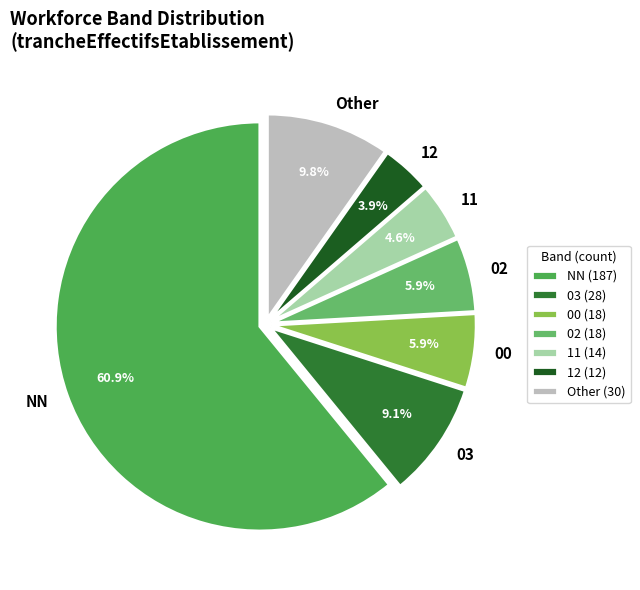

What is the total percentage of 12 and 00?

9.8%